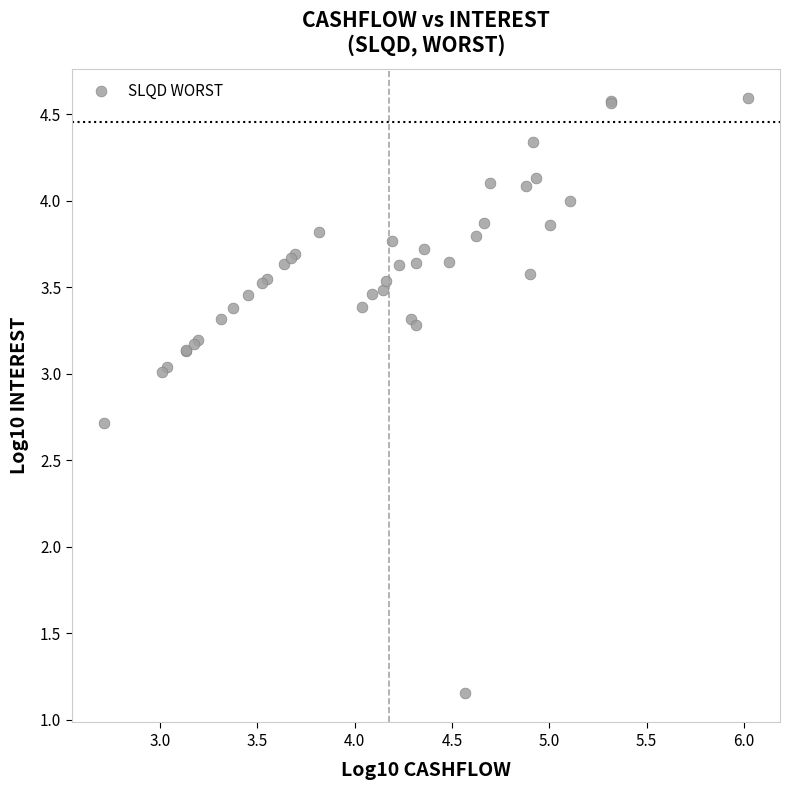

What Y value in the scatter plot is closest to 2?

2.7